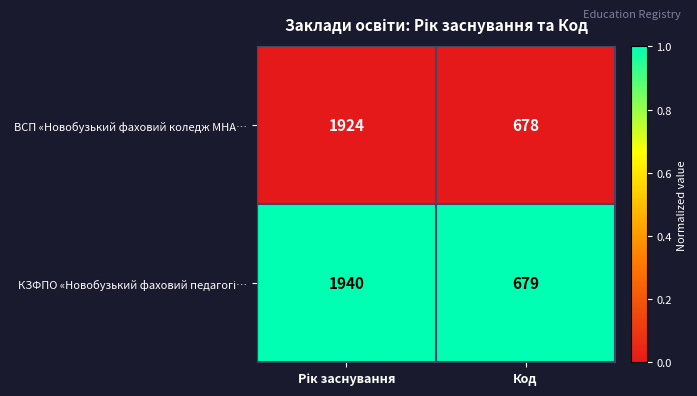

At which category does the chart reach its minimum across all series?

Код